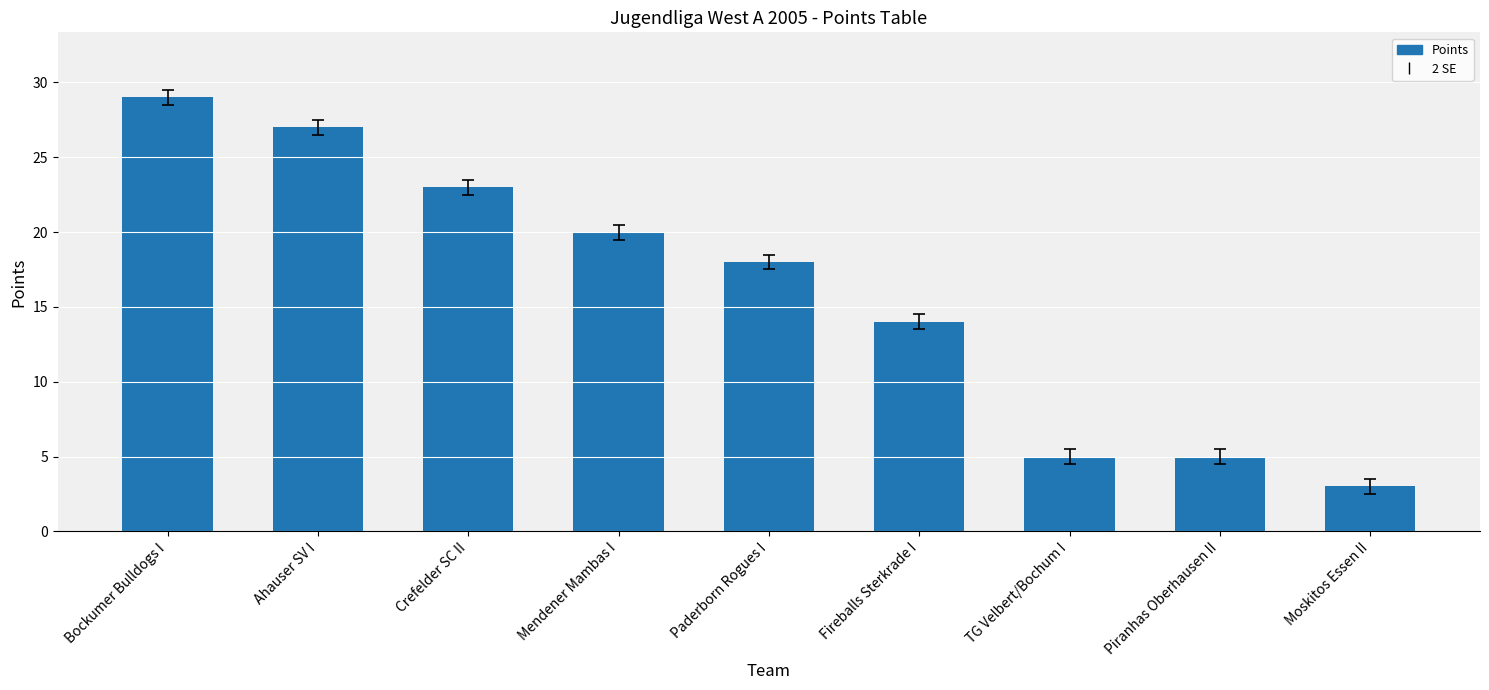

What is the sum of all values?

144